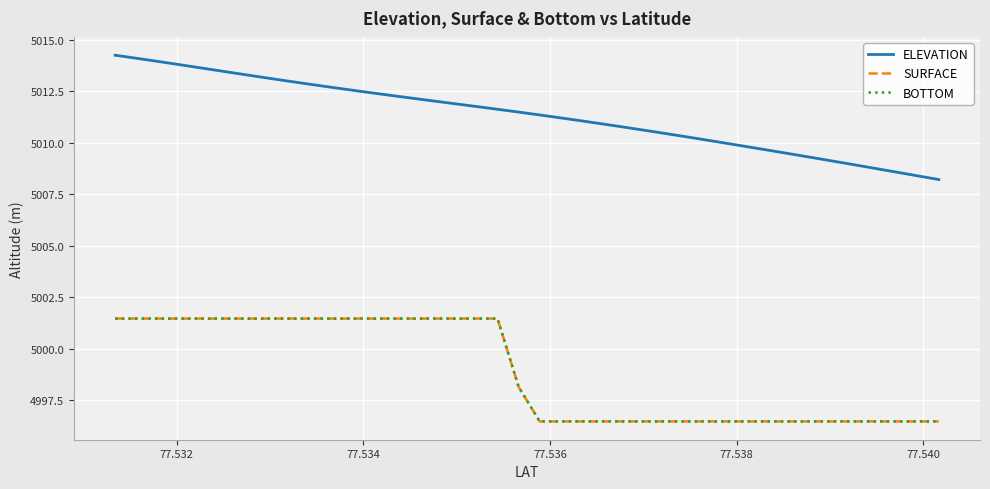

Is this an area chart (filled region under the line)?

No